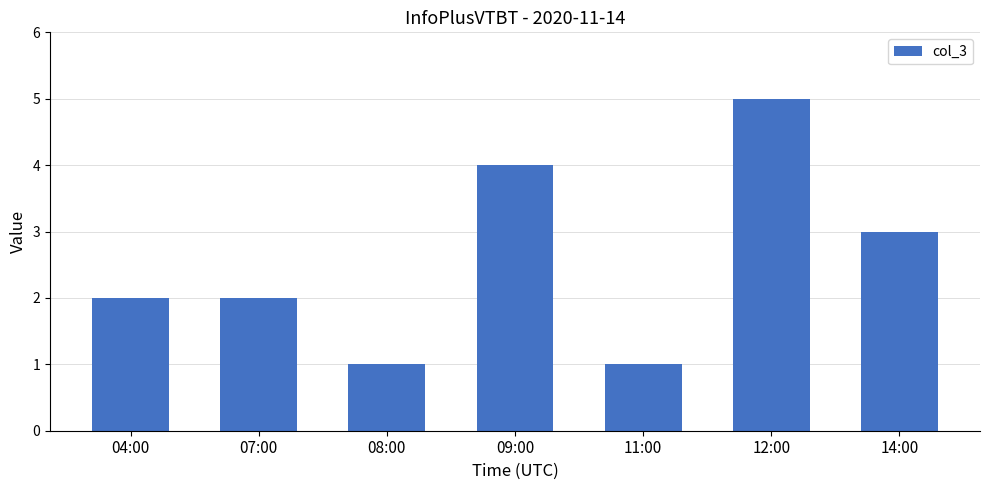

At which category does the chart reach its peak across all series?

12:00